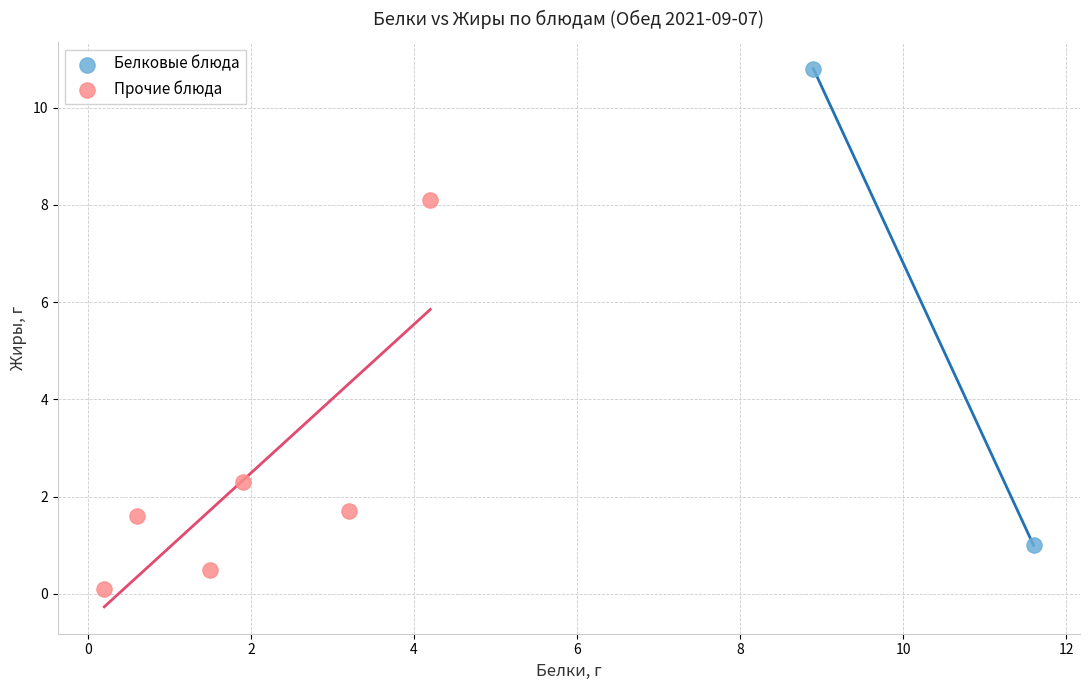

What are all the series names shown in the legend?

Белковые блюда, Прочие блюда